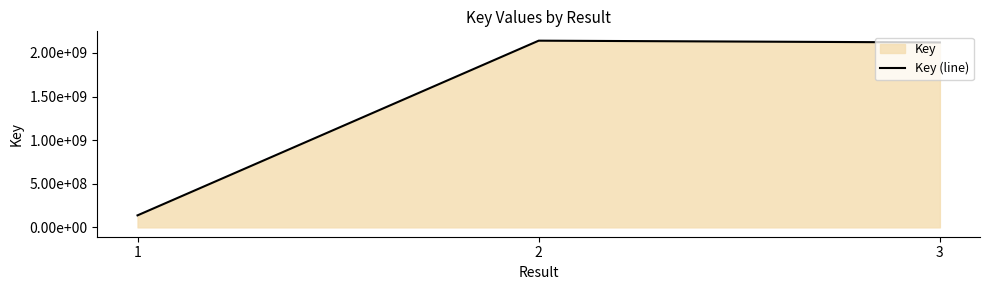

List the labels in order of value, largest first.

2, 3, 1